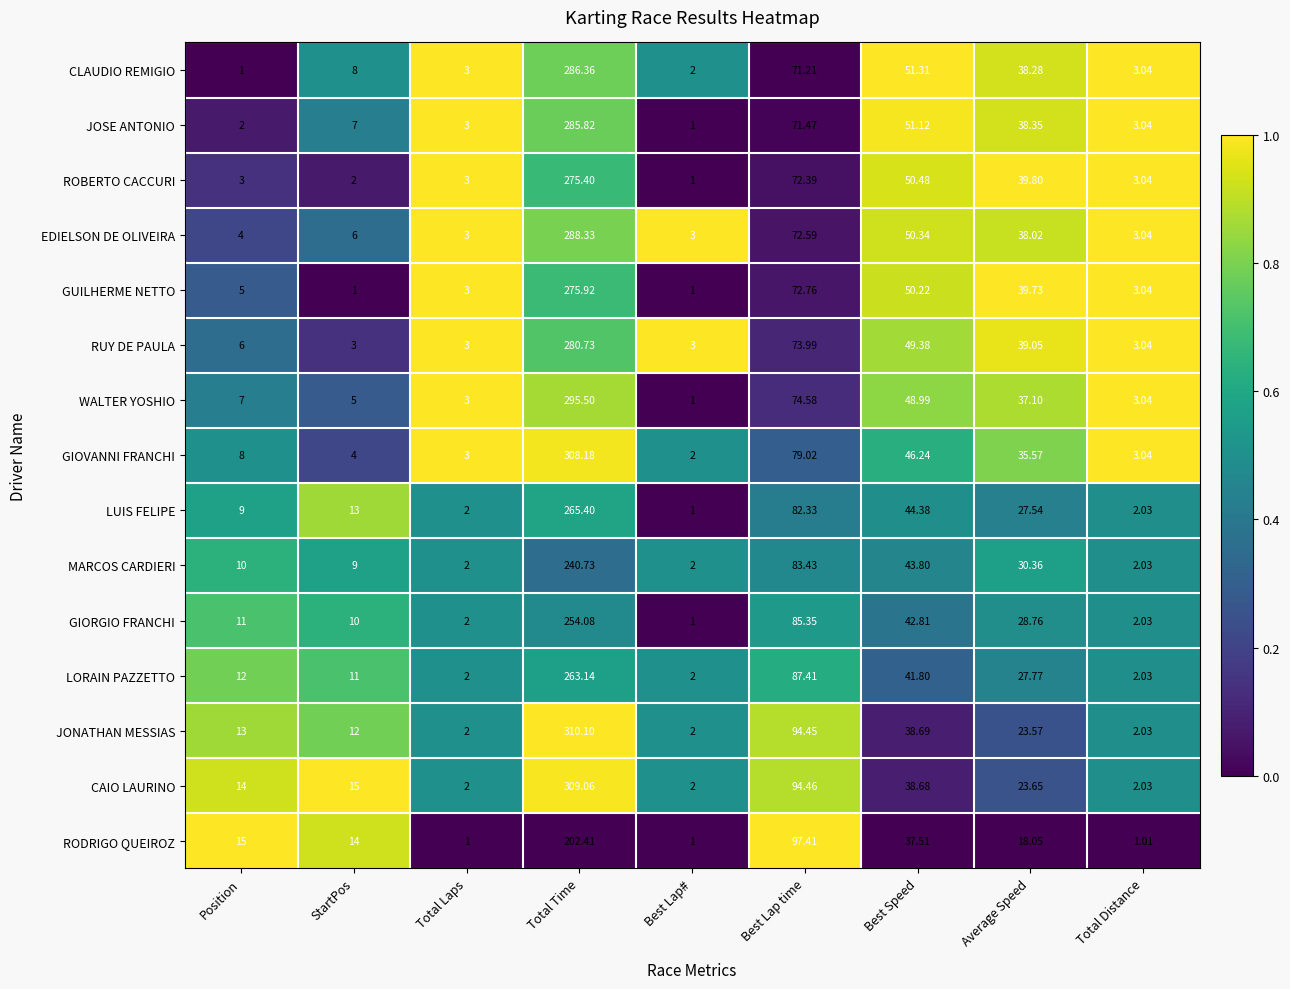

Between StartPos and Average Speed, which series saw the biggest shift?

GUILHERME NETTO